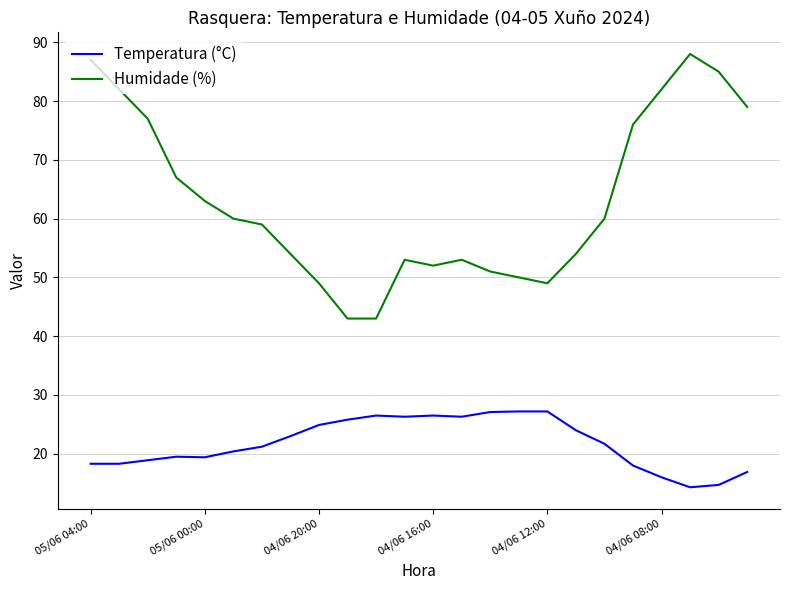

What is the sum of all Humidade (%) values?

1516.0